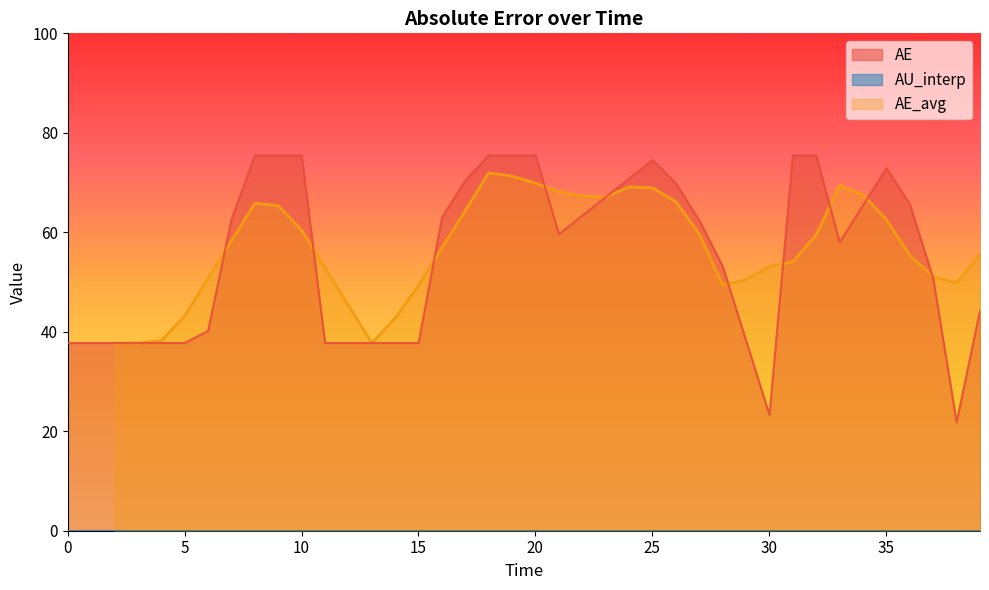

What is the lowest value of the AE_avg series?

37.7